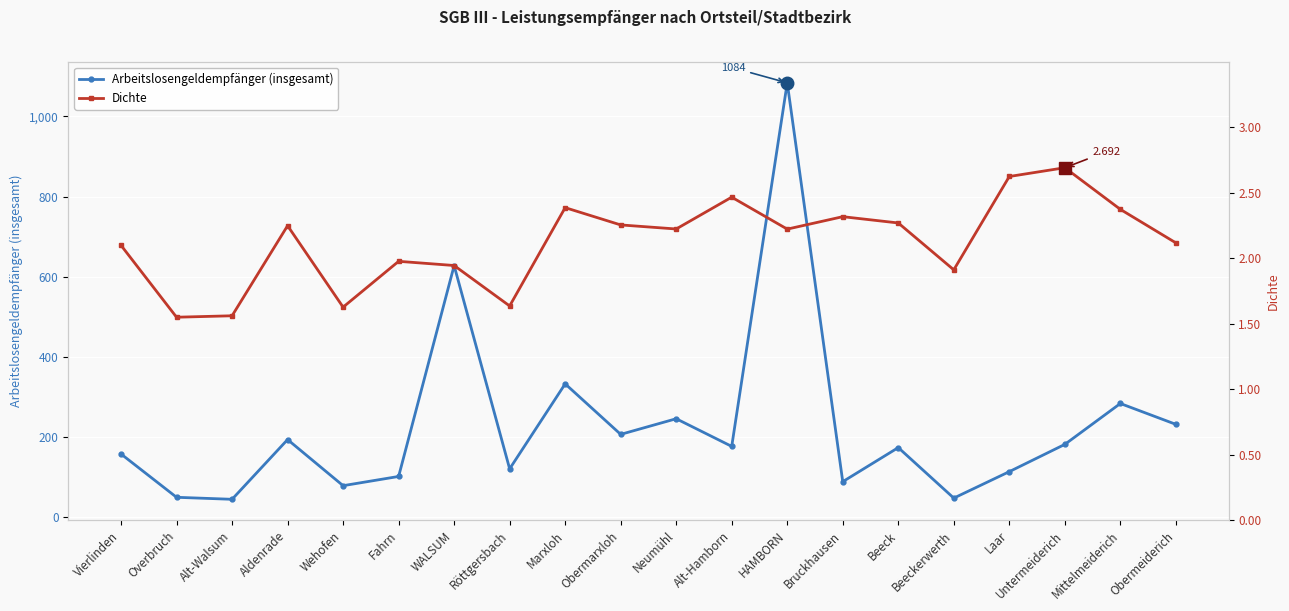

How many interior local peaks does the Arbeitslosengeldempfänger (insgesamt) series have?

7